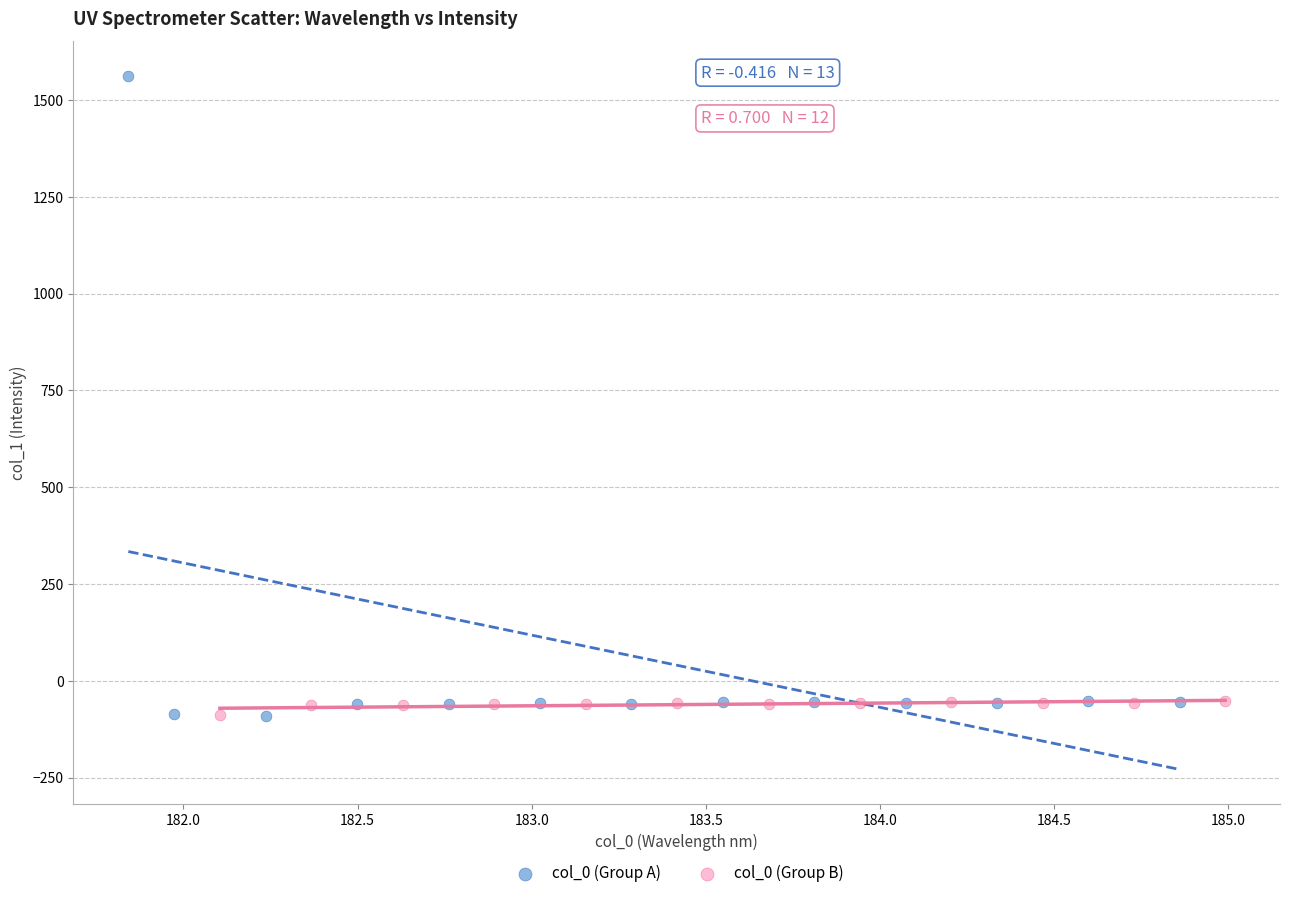

Which series contains the highest Y value?

col_0 (Group A)